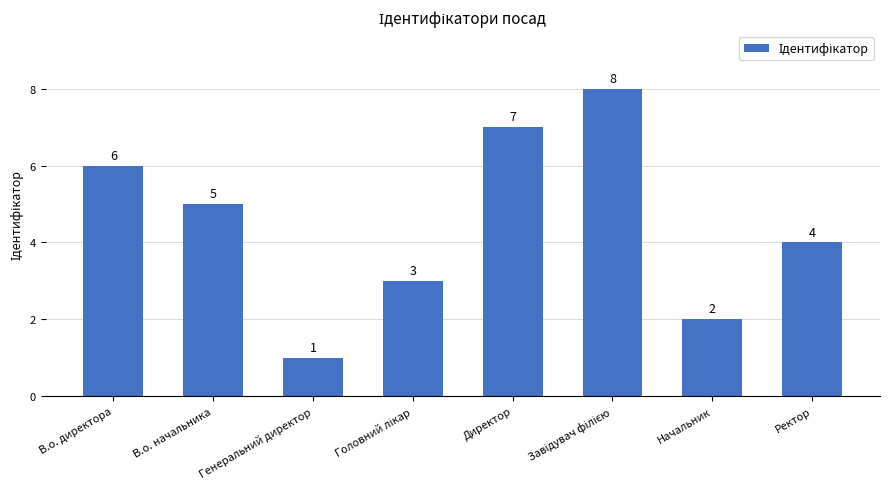

What is the difference between the values at Начальник and В.о. начальника?

3